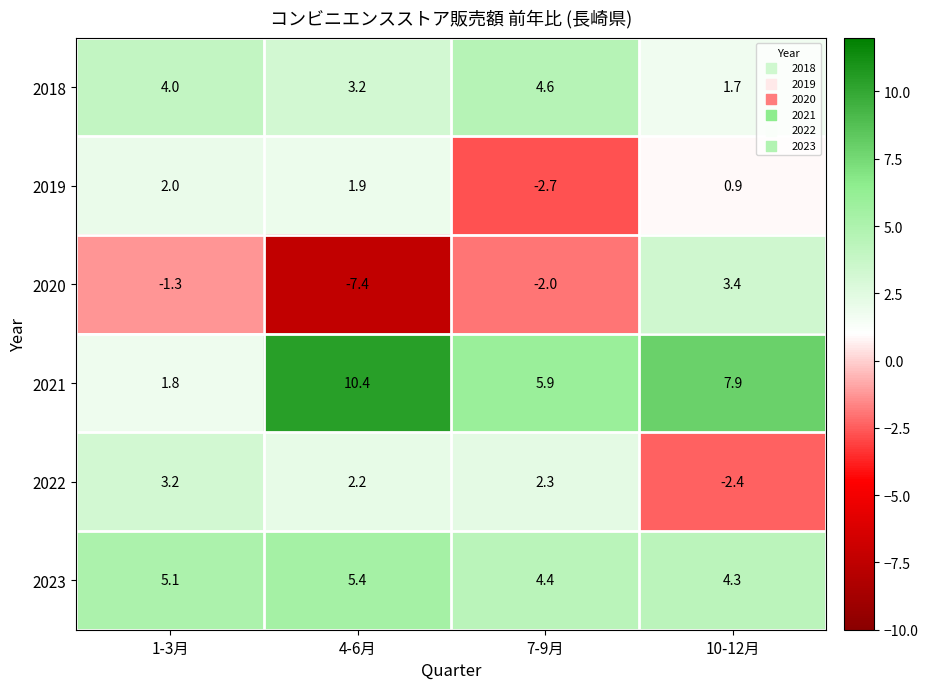

What is the difference between the maximum and minimum values in the 2019 series?

4.7